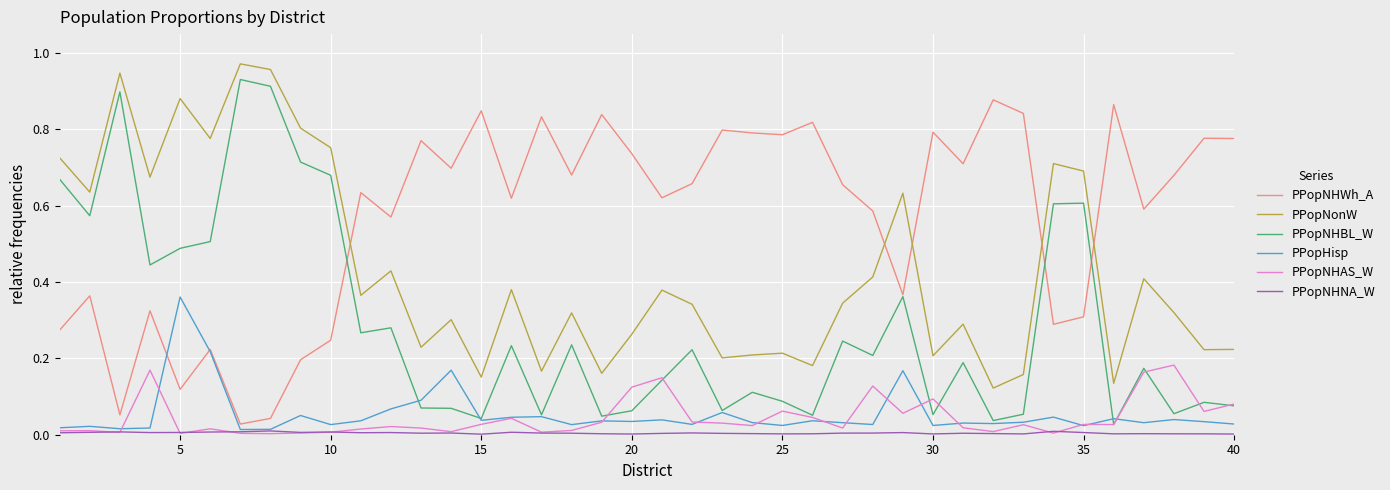

Which series has the largest range (max minus min)?

PPopNHBL_W